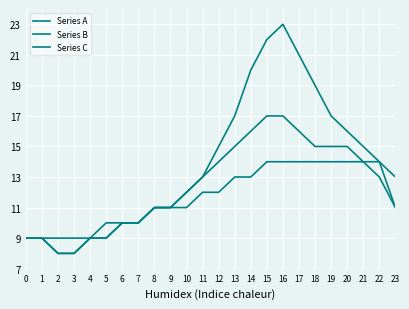

How many lines are shown in the chart?

3